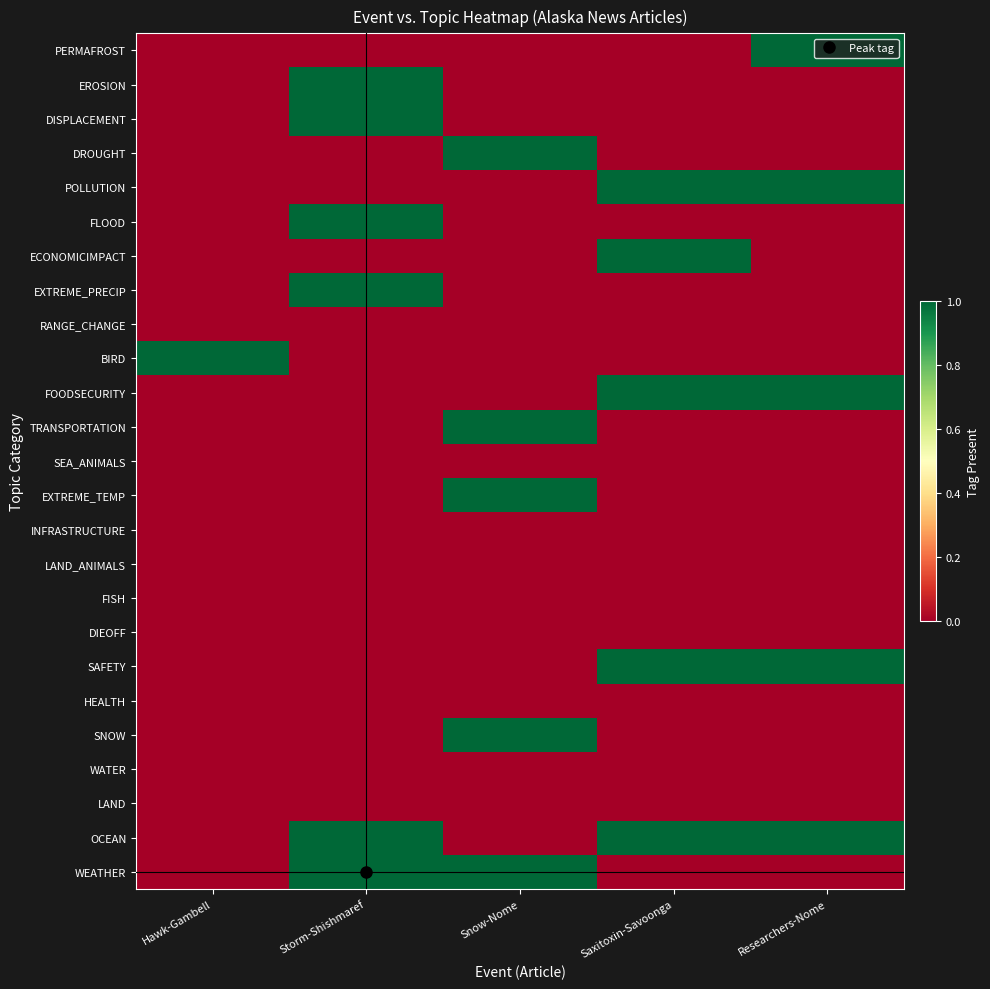

At which category is the sum across all series the highest?

Storm-Shishmaref